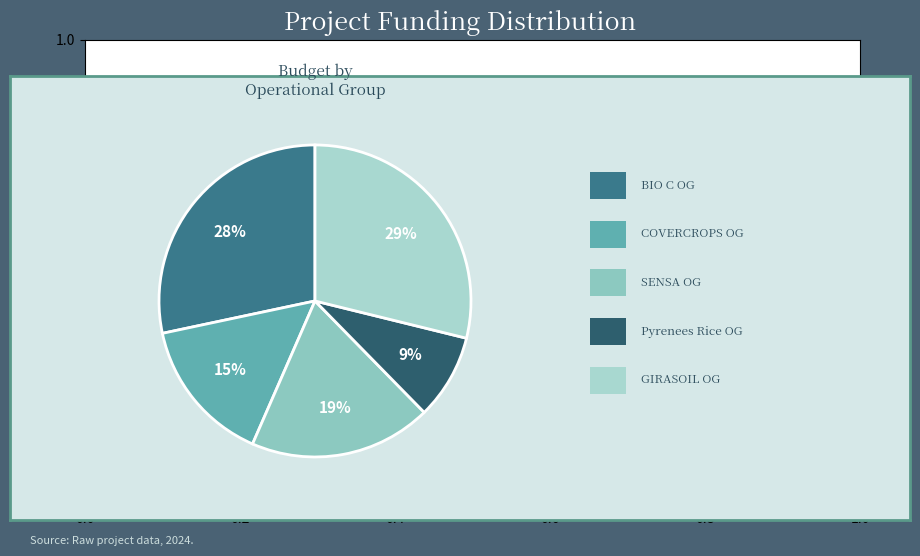

How many slices are in this pie chart?

5